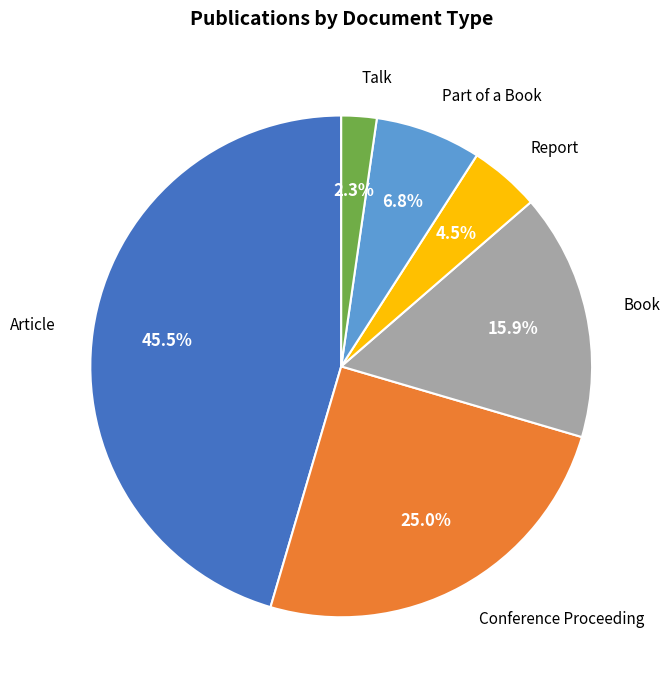

Does any single category account for the majority?

No